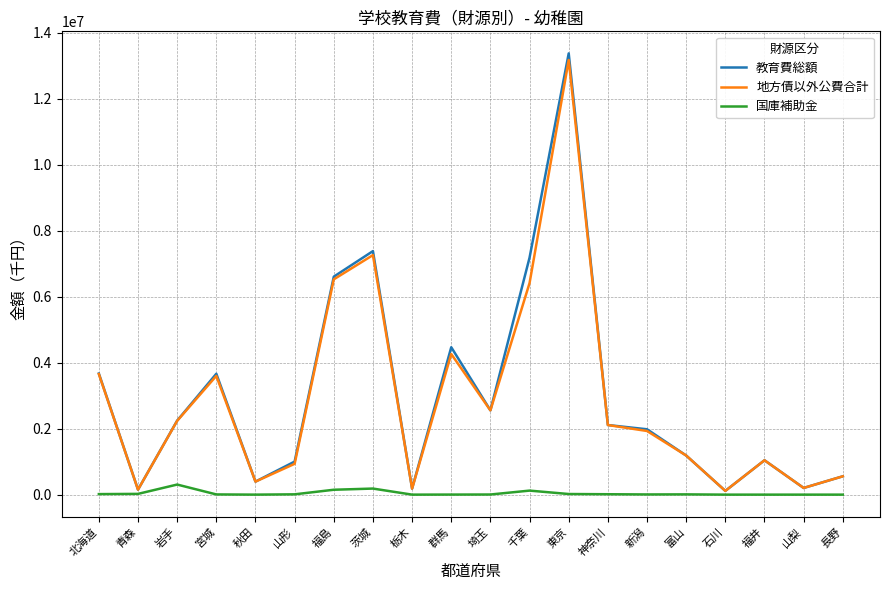

What is the highest value of the 国庫補助金 series?

305727